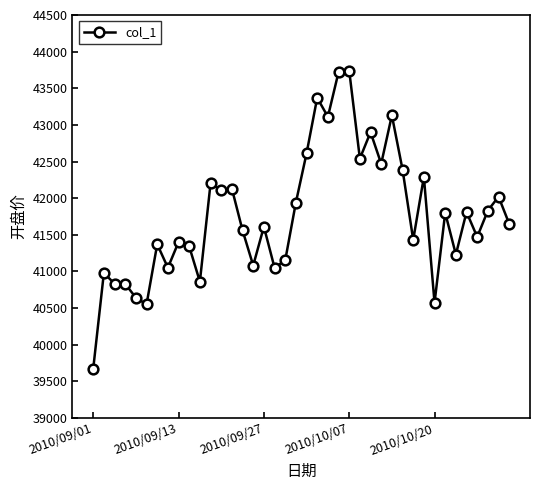

What is the minimum value shown in the chart?

39670